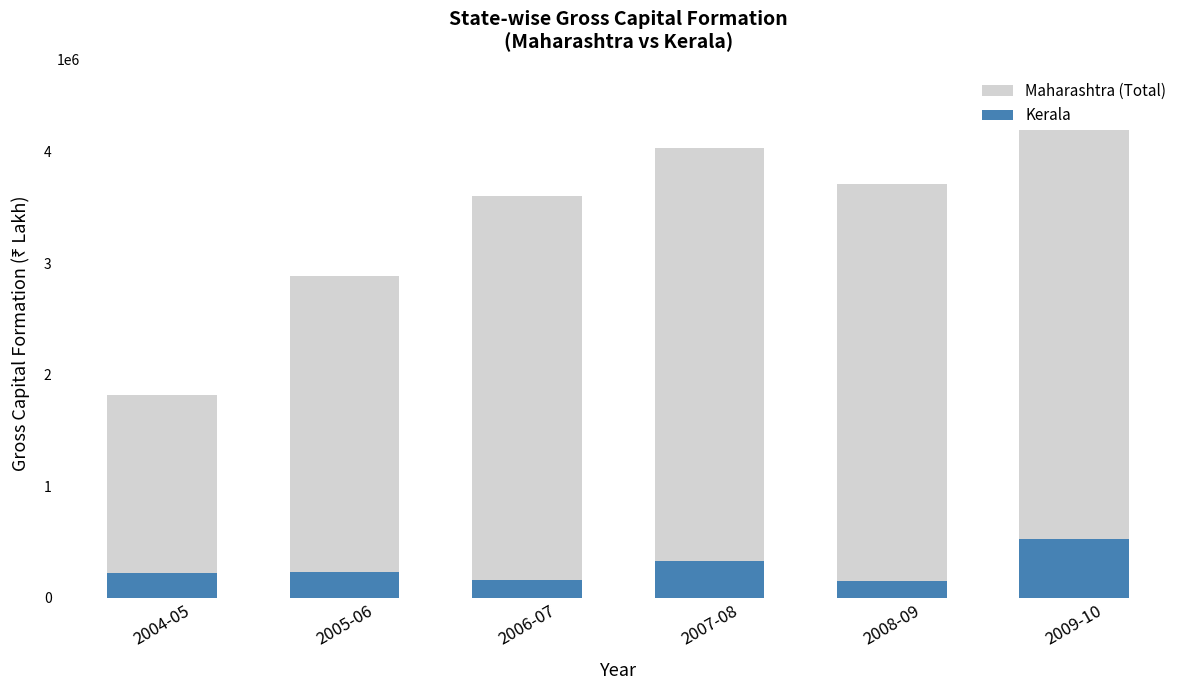

What is the lowest value of the Maharashtra (Total) series?

1817705